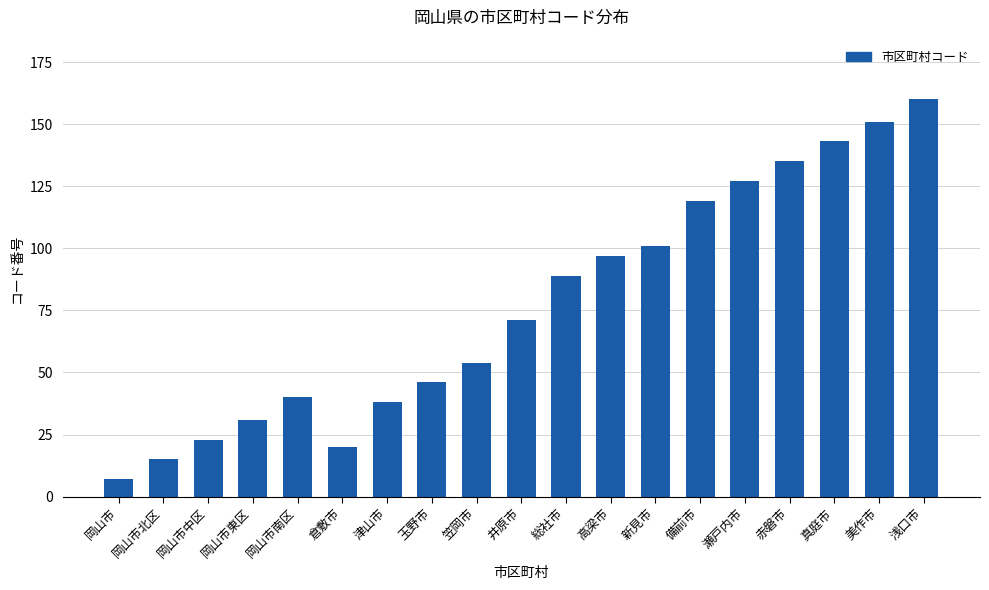

What is the difference between the maximum and minimum values?

153